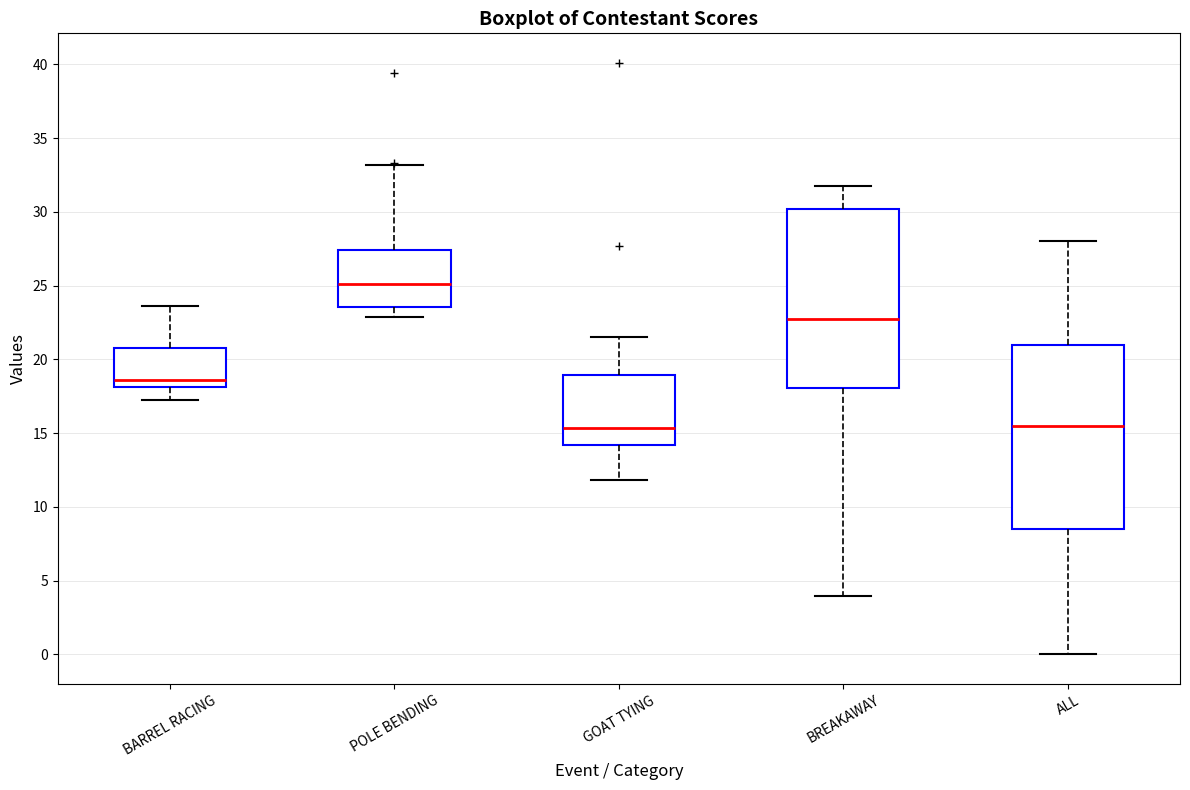

Reading left to right, transcribe this box plot: for each box, give where its median line is, the range the box spans, and where its two whiskers end, as read against the y-axis. The values are not printed on the chart, so give them approximately, as read against the axis.

BARREL RACING: median 18.5, box 18.0 to 21.0, whiskers 17.0 to 23.5
POLE BENDING: median 25.0, box 23.5 to 27.5, whiskers 23.0 to 33.0
GOAT TYING: median 15.5, box 14.0 to 19.0, whiskers 12.0 to 21.5
BREAKAWAY: median 22.5, box 18.0 to 30.0, whiskers 4.0 to 32.0
ALL: median 15.5, box 8.5 to 21.0, whiskers 0.0 to 28.0